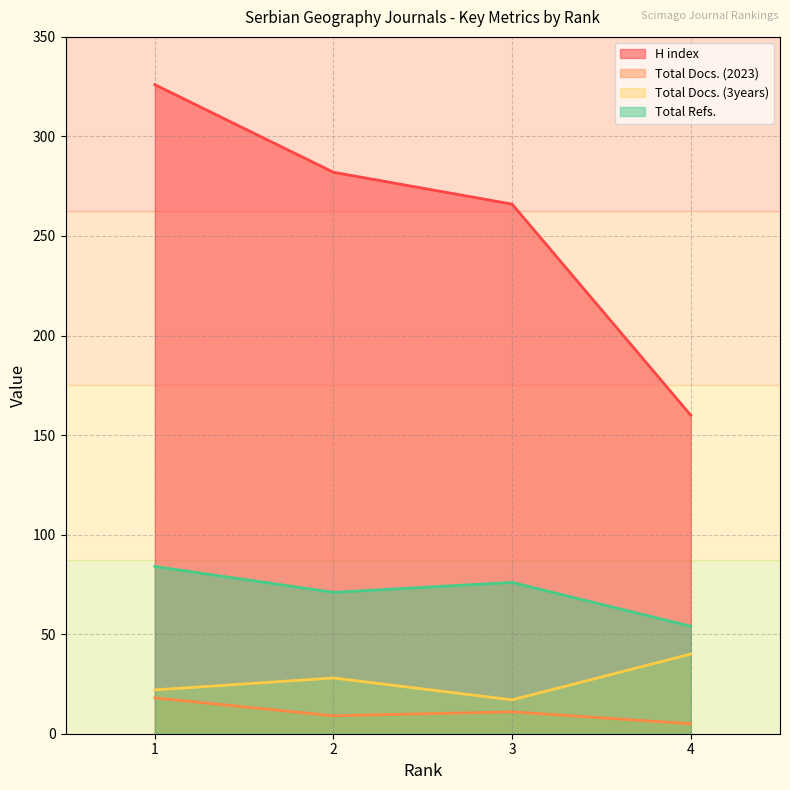

What is the minimum value for Total Refs.?

54